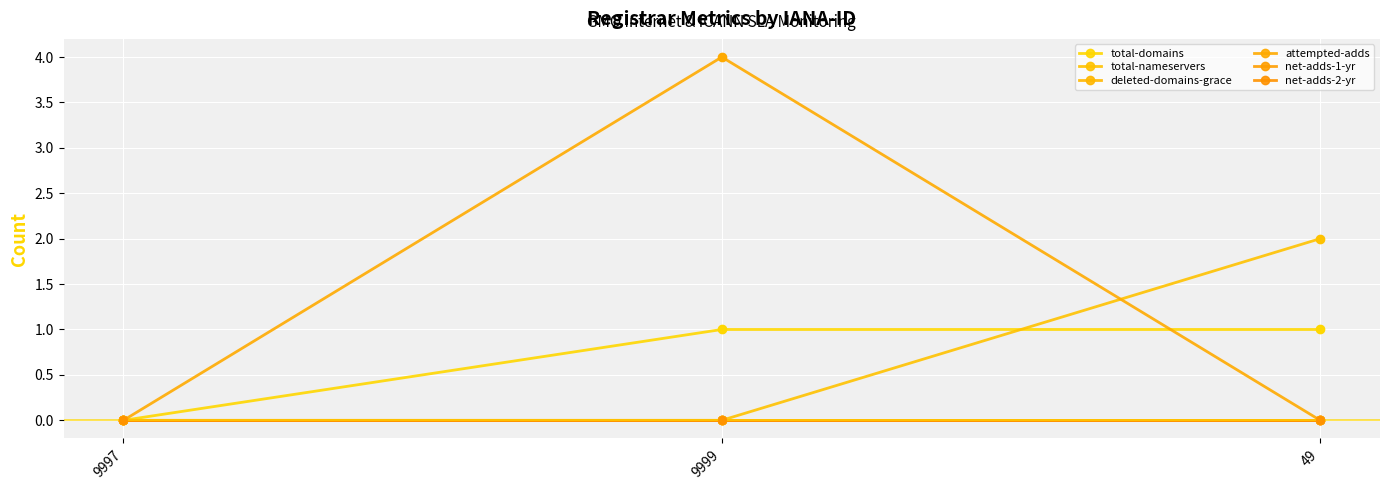

What is the total value across all series at 49?

3